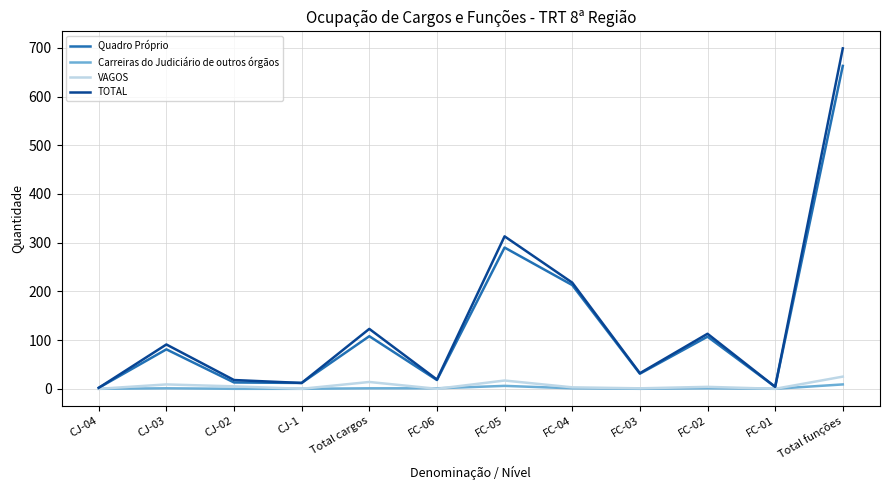

Which label corresponds to the largest value in the chart?

Total funções